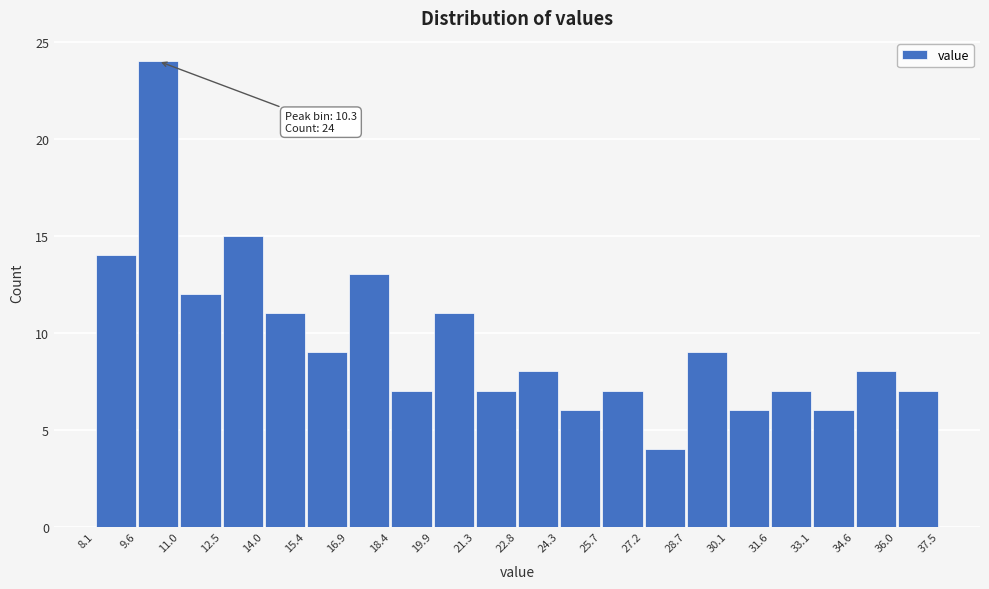

Over which range of the x-axis is the bar tallest?

9.6 to 11.0